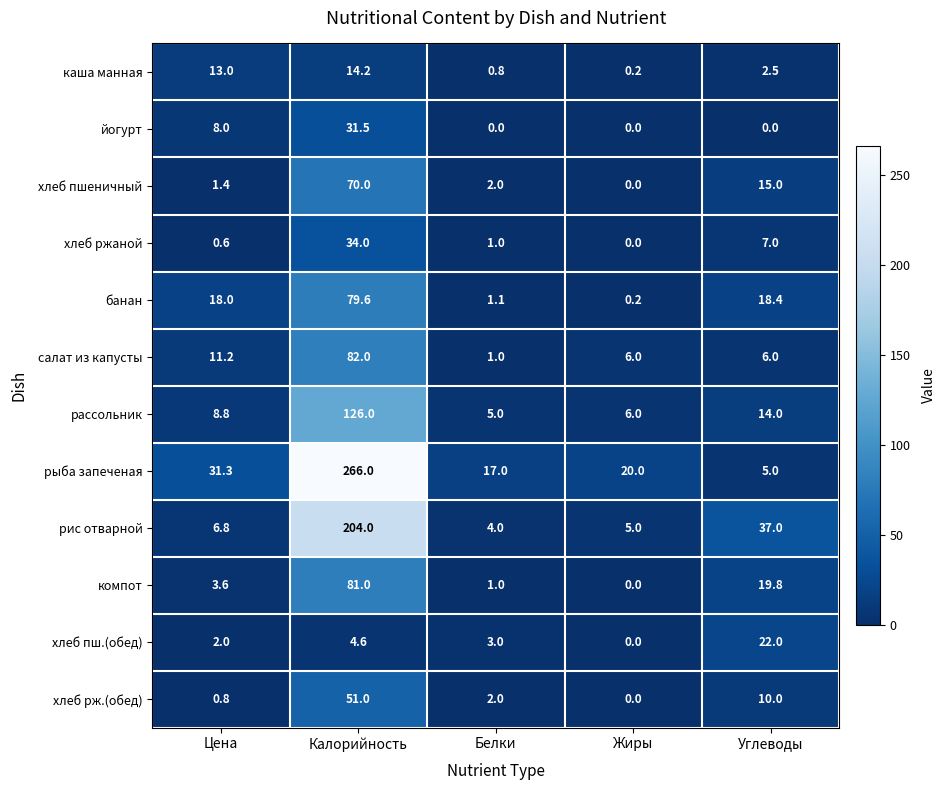

At which category is the sum across all series the highest?

Калорийность